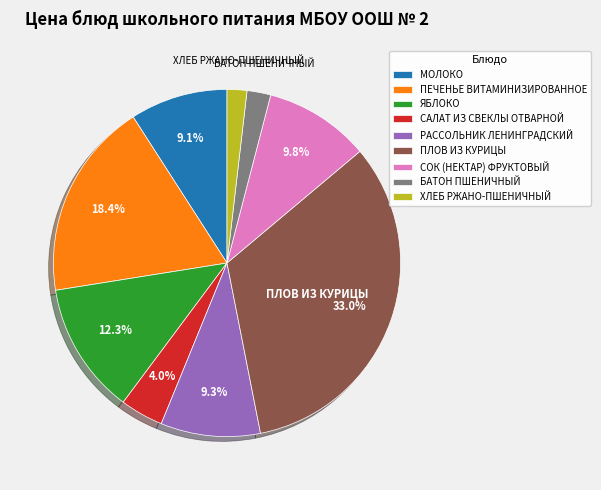

How many slices are in this pie chart?

9